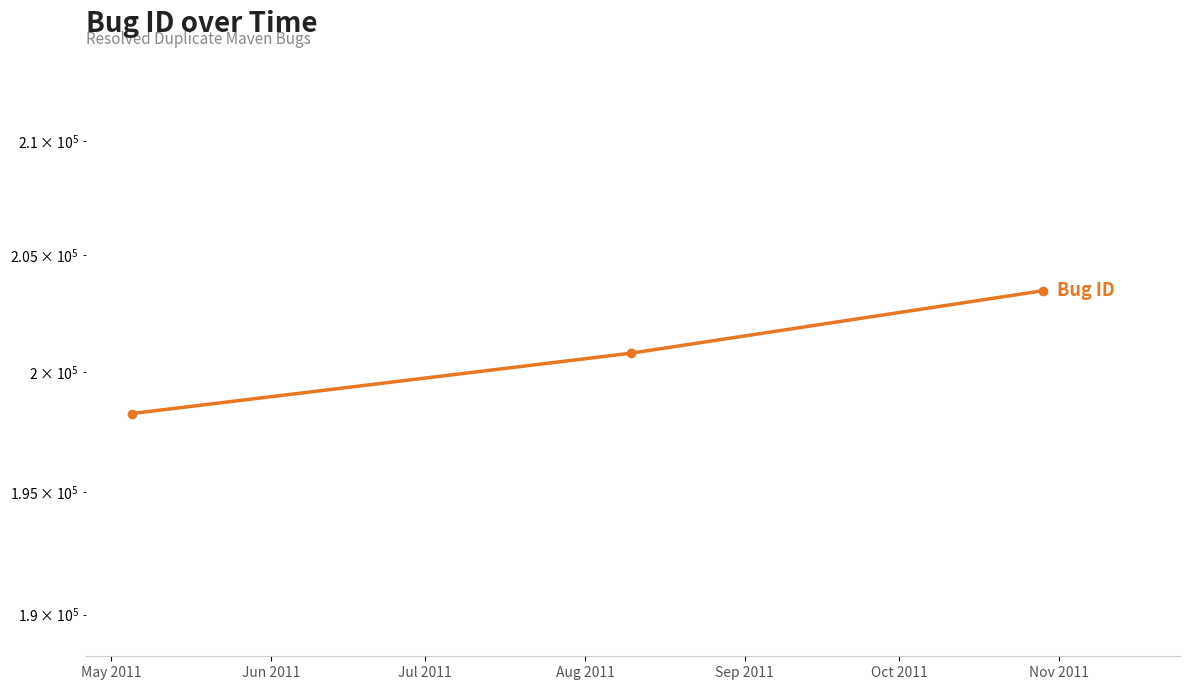

How many values are between 198251 and 203465?

3